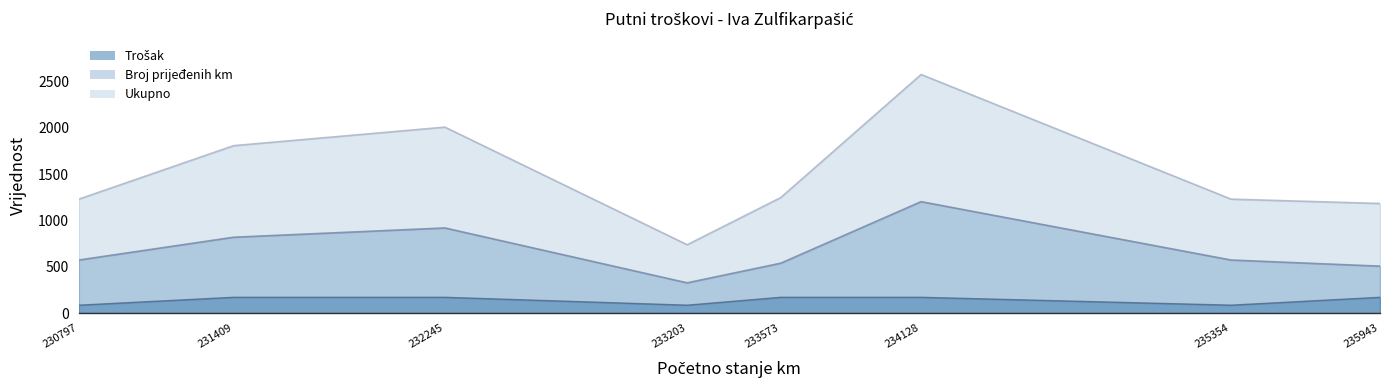

Rank the series by their maximum value, from lowest to highest.

Trošak, Broj prijeđenih km, Ukupno